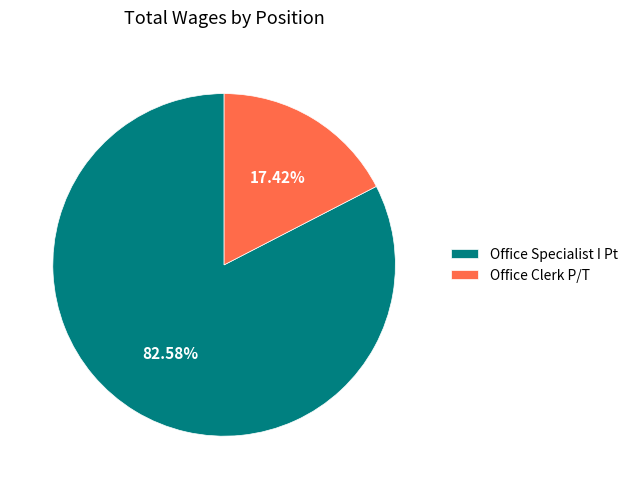

Between Office Specialist I Pt and Office Clerk P/T, which is larger?

Office Specialist I Pt